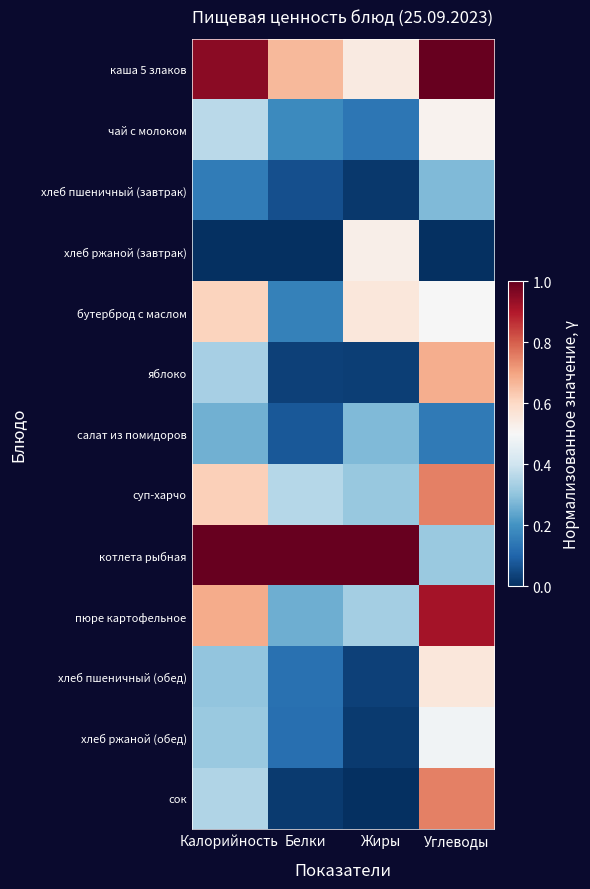

How many categories are shown in the chart?

4